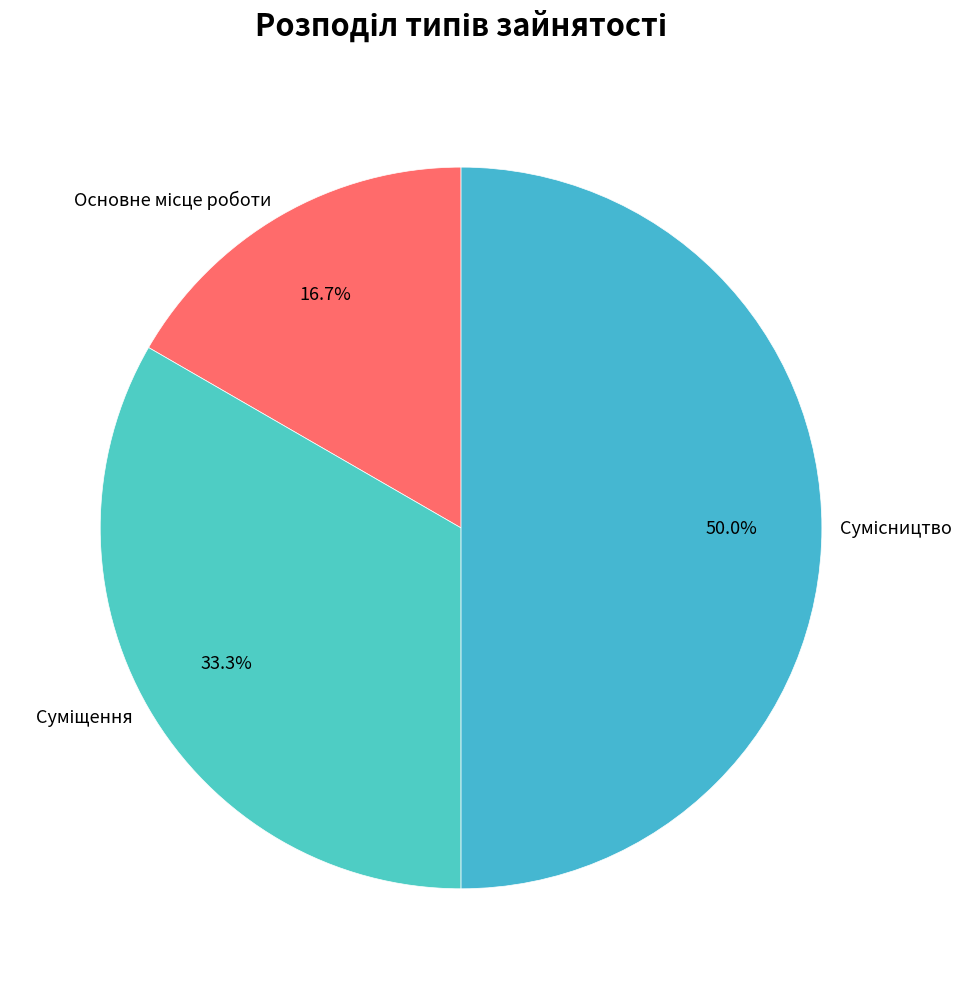

How many slices are in this pie chart?

3